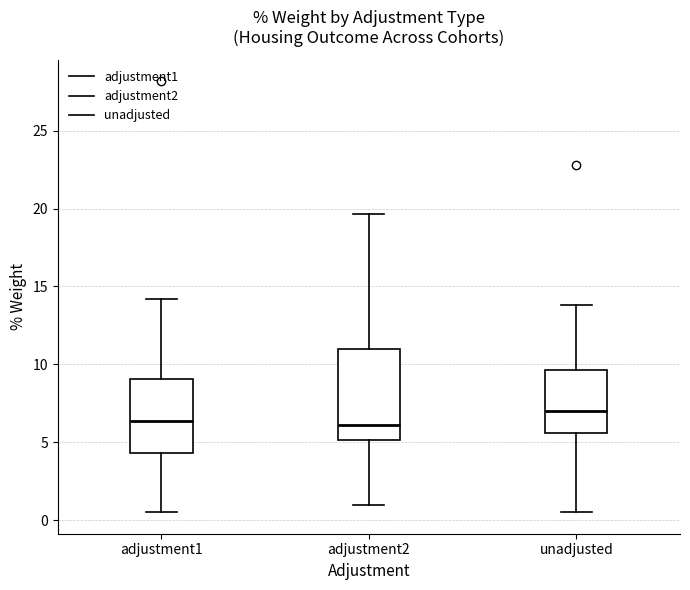

Reading left to right, read every box against the y-axis: the position of its median line, the range the box covers, and the ends of its whiskers. The values are not printed on the chart, so give them approximately, as read against the axis.

adjustment1: median 6.5, box 4.5 to 9.0, whiskers 0.5 to 14.0
adjustment2: median 6.0, box 5.0 to 11.0, whiskers 1.0 to 19.5
unadjusted: median 7.0, box 5.5 to 9.5, whiskers 0.5 to 14.0